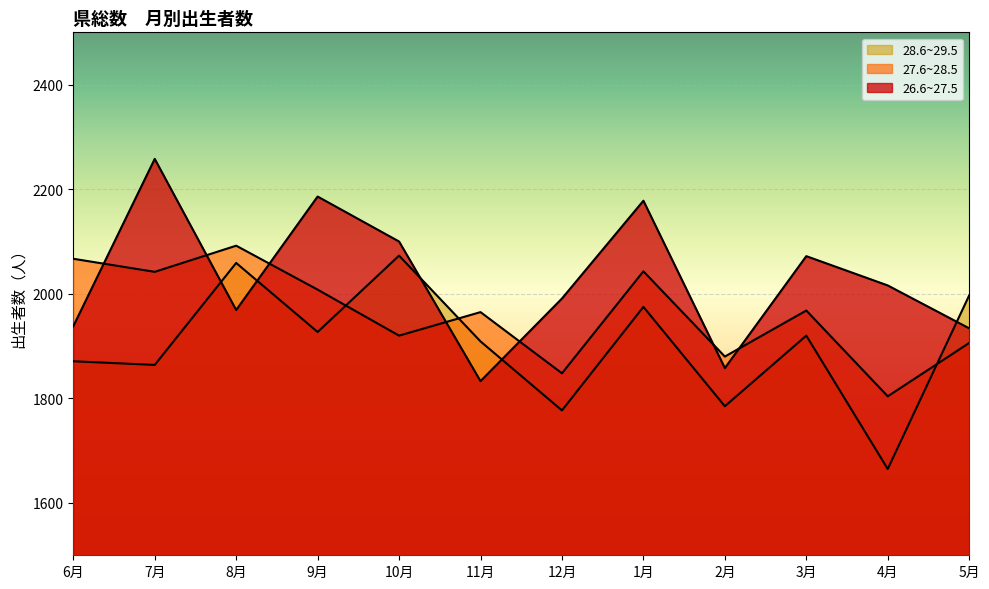

Which series has the largest total across all categories?

26.6~27.5